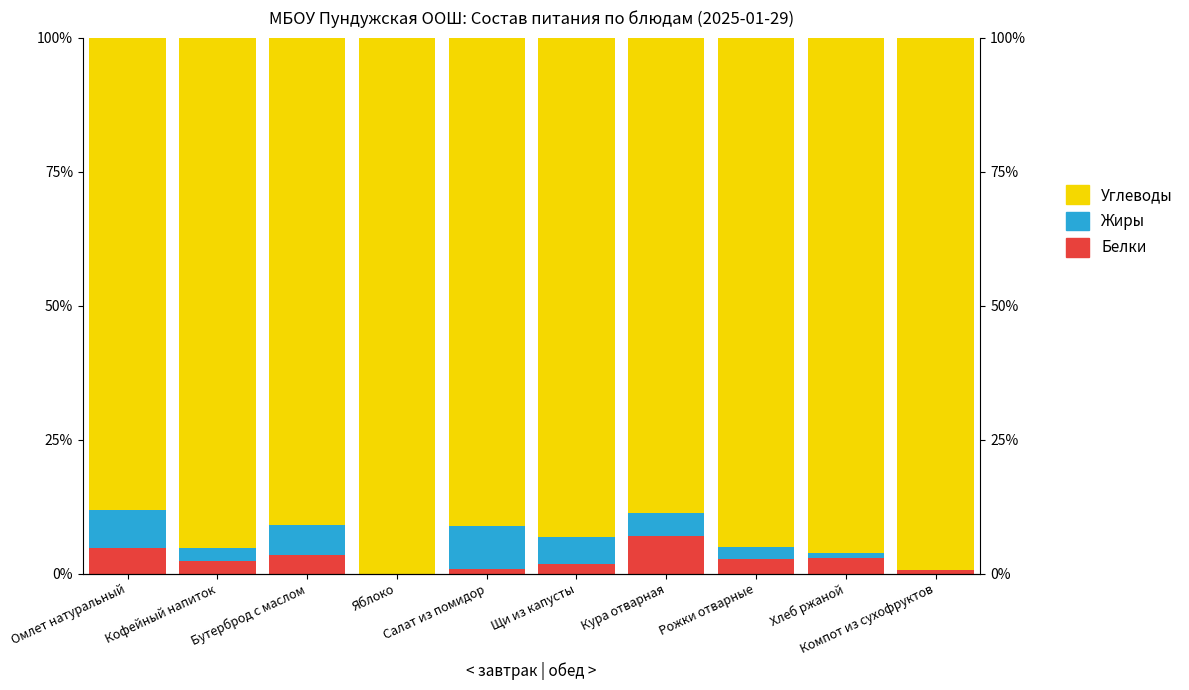

At Бутерброд с маслом, list the series in order from largest to smallest.

Углеводы, Жиры, Белки